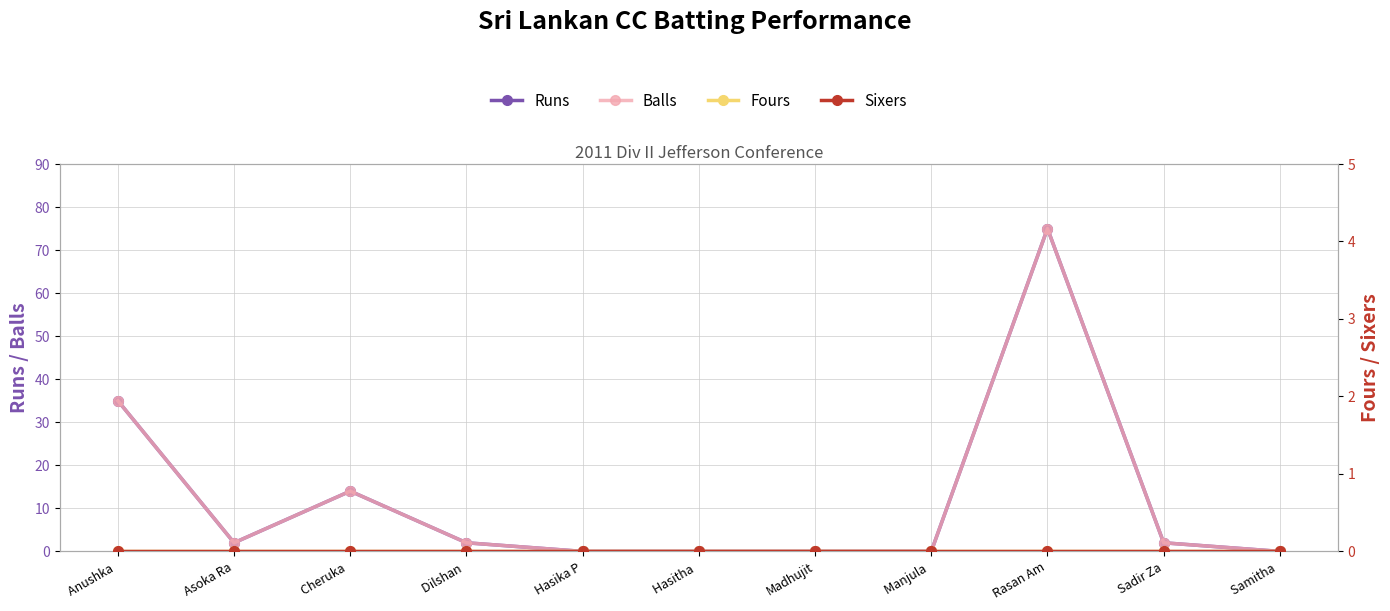

Which series changed the most between Anushka  and Hasitha ?

Runs